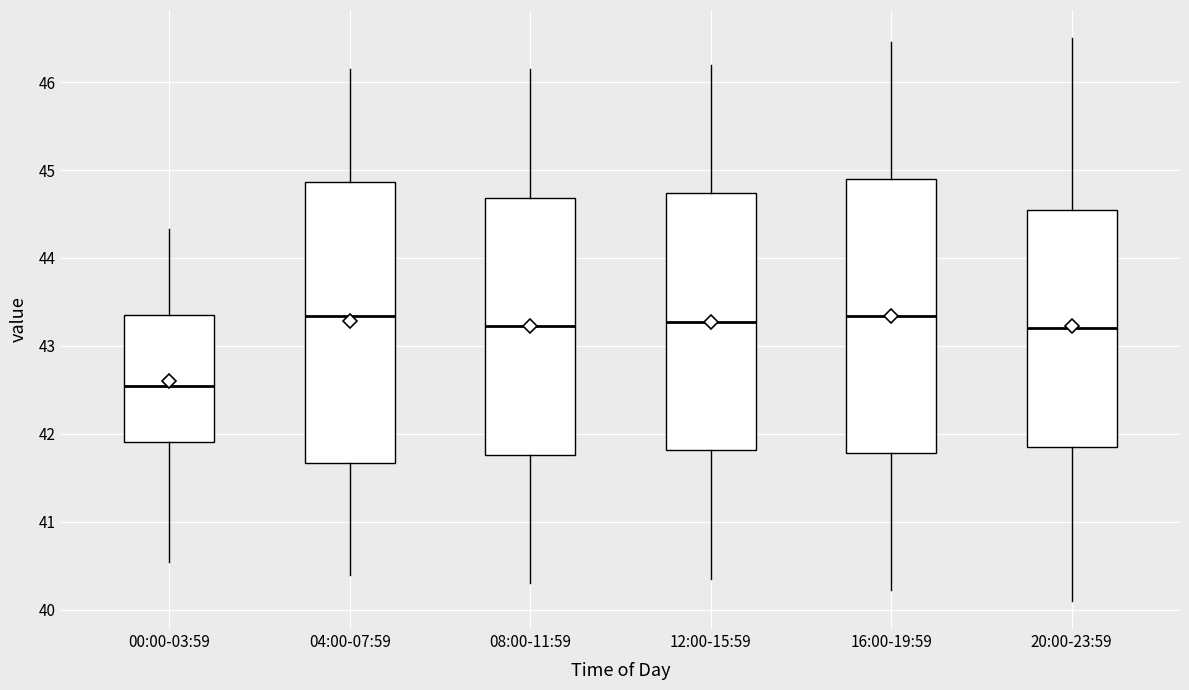

Where does the upper whisker of the box for 00:00-03:59 end on the y-axis? The values are not printed on the chart, so give them approximately, as read against the axis.

44.3